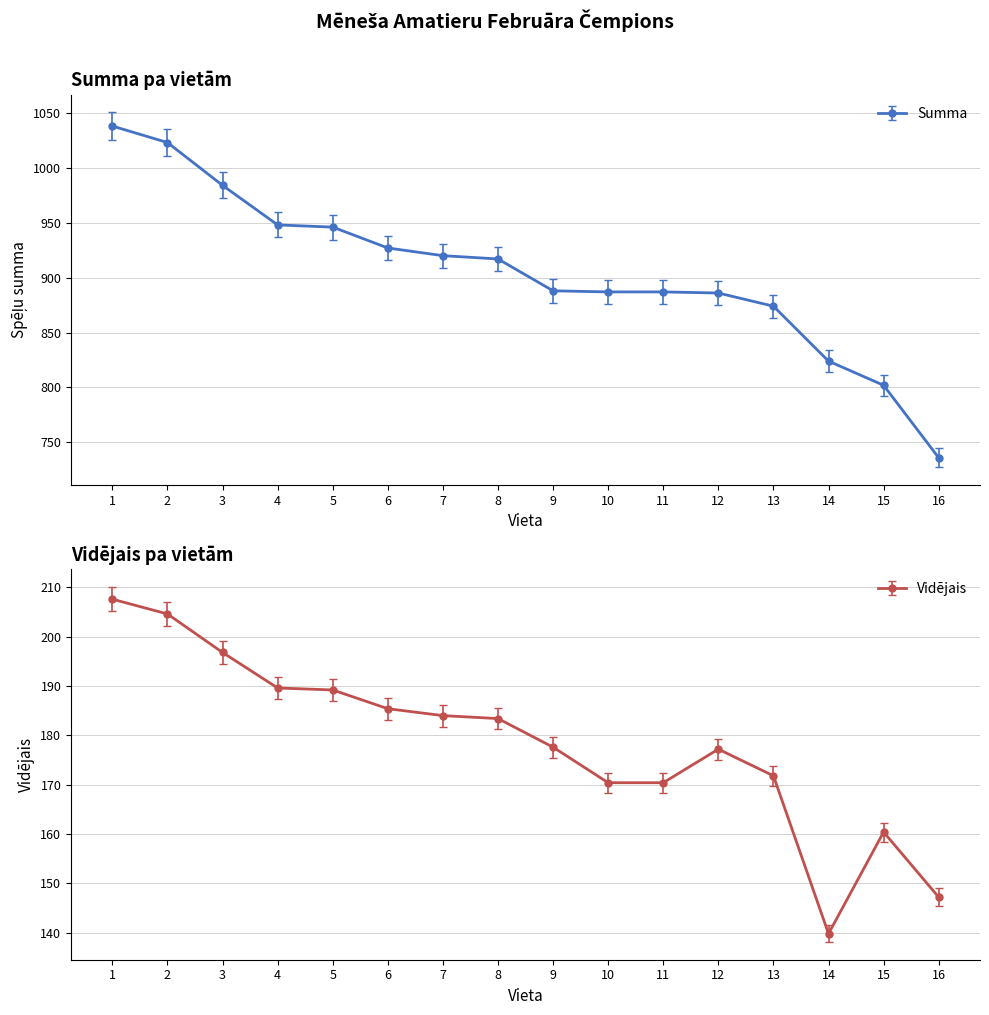

True or false: Summa and Videjais cross at least once.

False